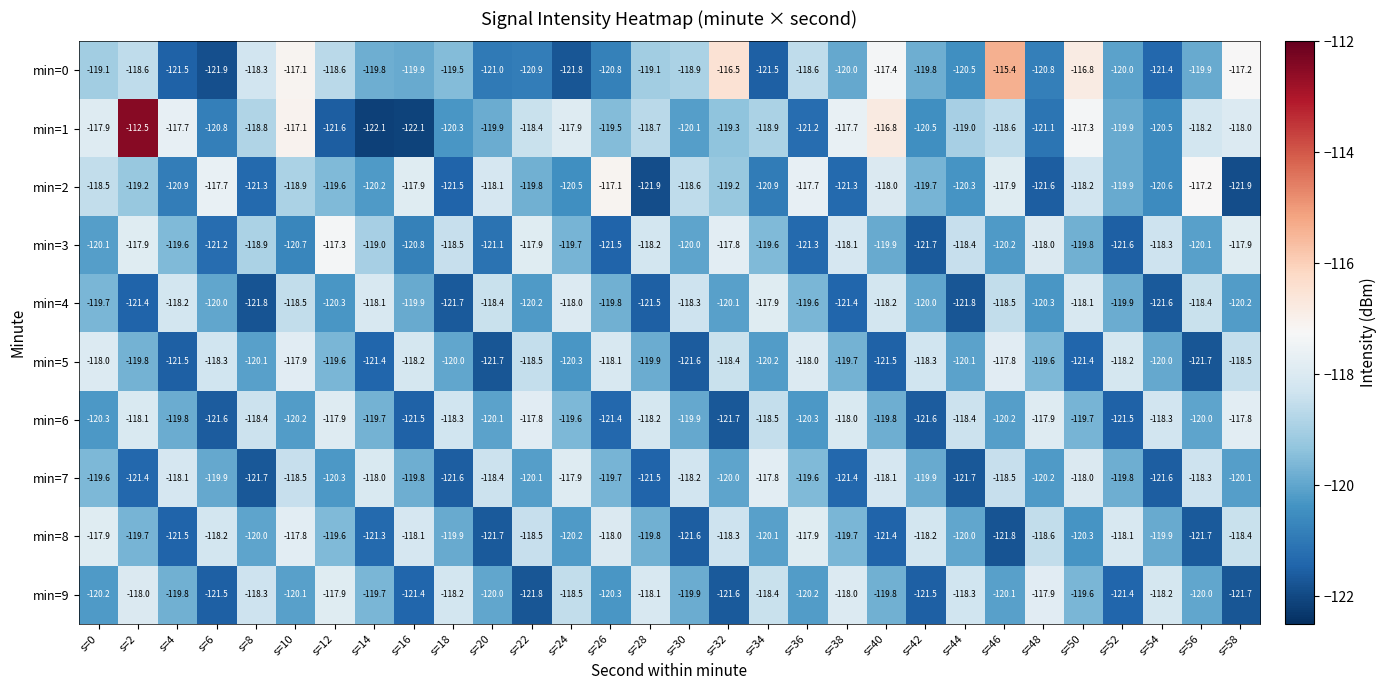

Where is min=1 nearest to the value -117?

s=10